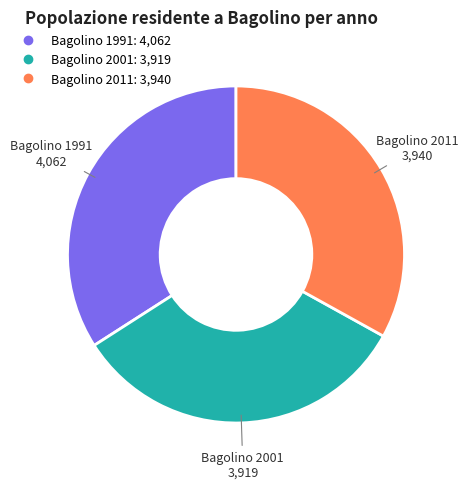

The Bagolino 2011 slice represents 21% of the pie. True or false?

False